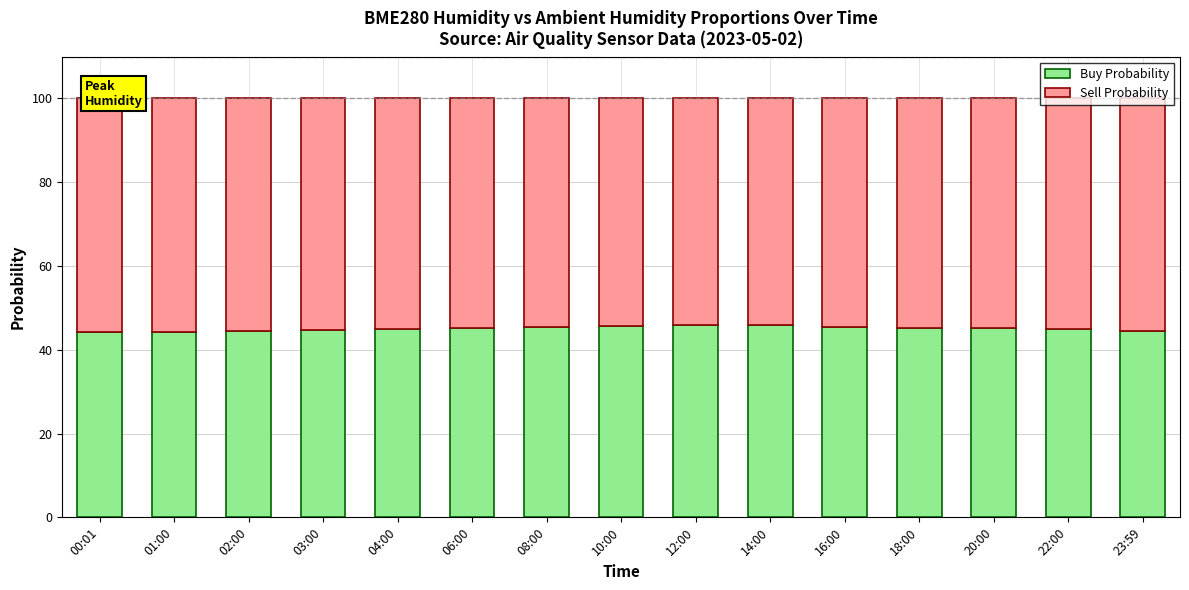

What is the maximum value for Buy Probability?

45.9